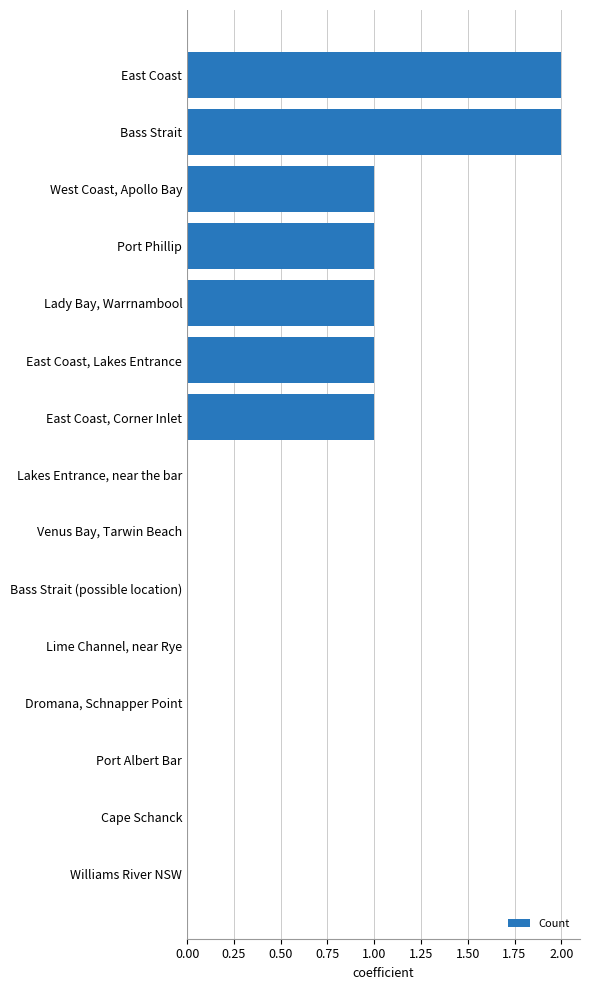

What is the sum of all values?

9